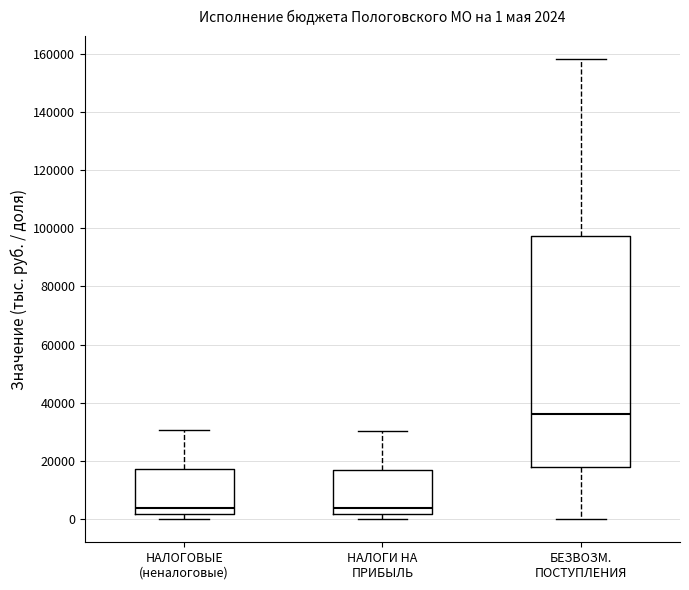

Comparing the boxes themselves (not the whiskers), which one is the tallest?

БЕЗВОЗМ. ПОСТУПЛЕНИЯ